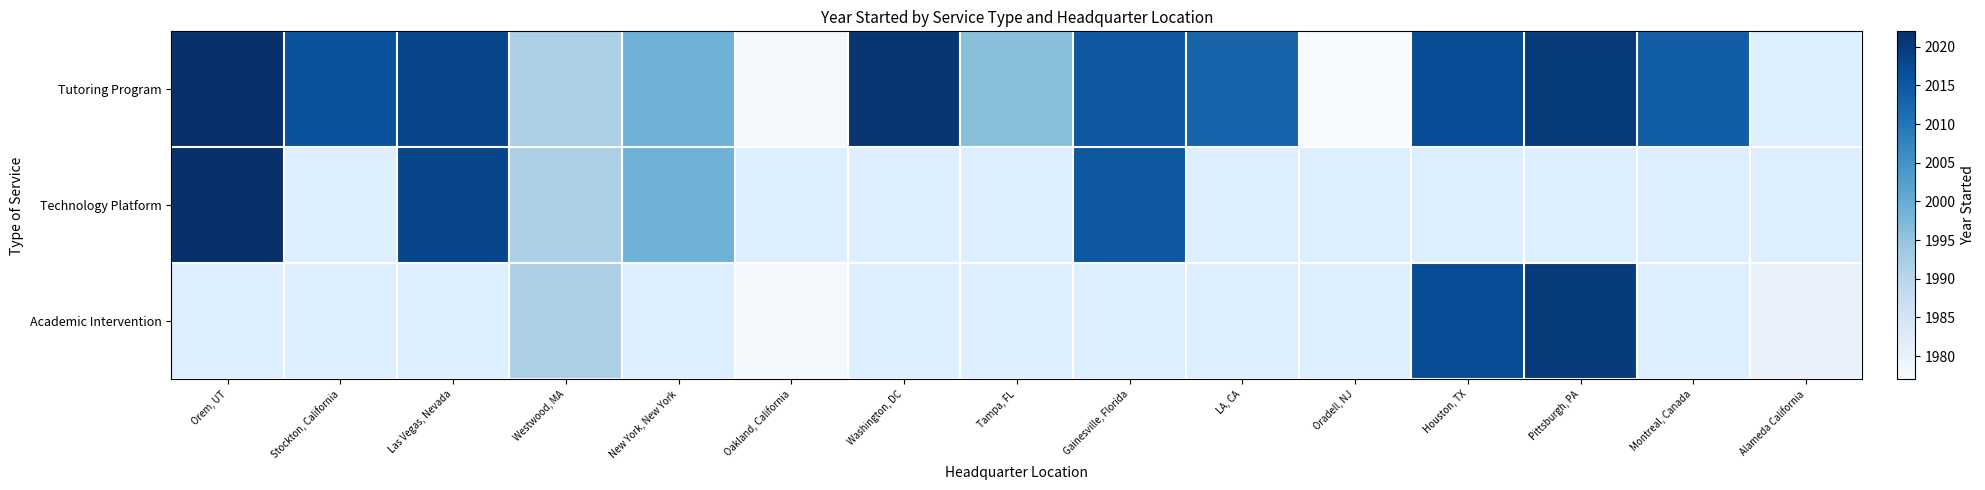

Between Las Vegas, Nevada and LA, CA, which is larger?

Las Vegas, Nevada